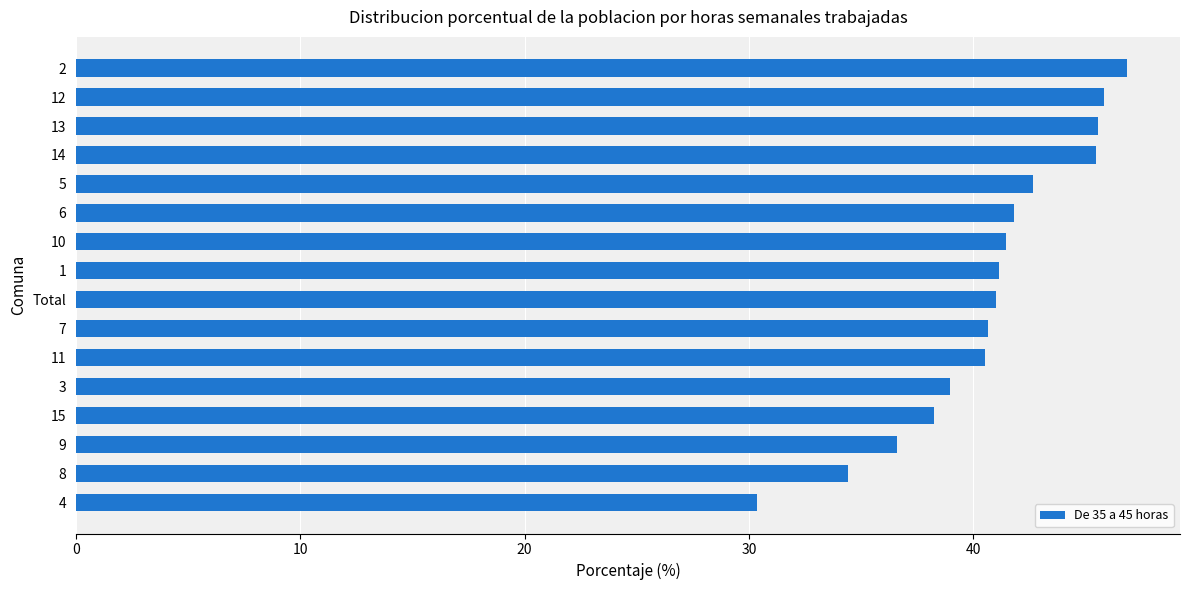

What is the difference between the maximum and minimum values?

16.5